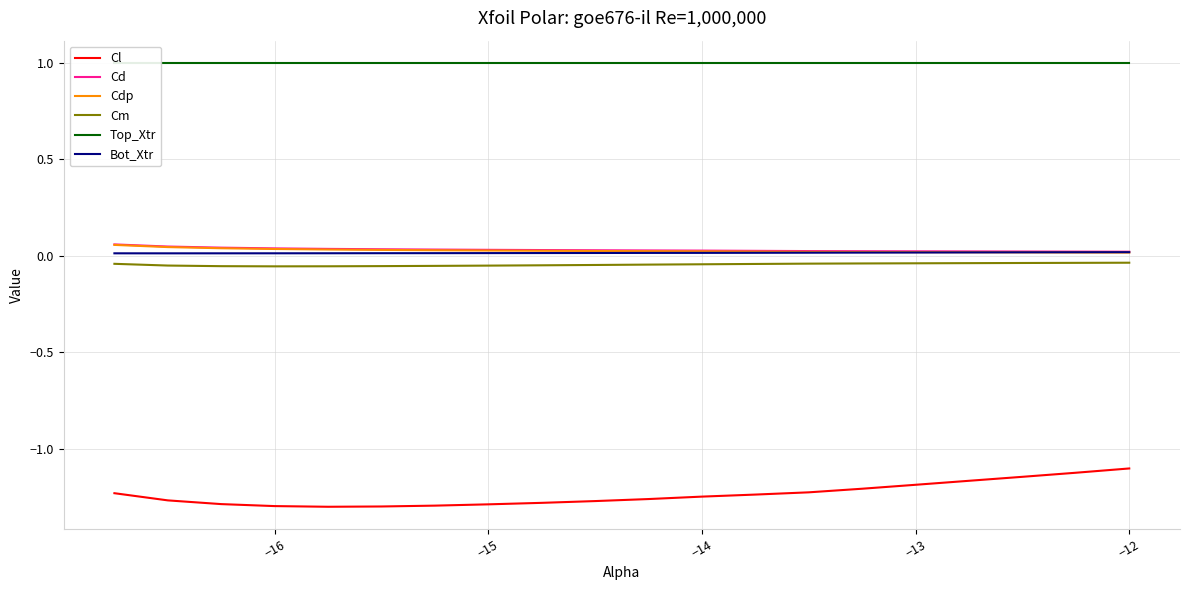

Reading right to left, extract all data points from this chart.

Cl: -1.1	-1.1	-1.1	-1.2	-1.2	-1.2	-1.2	-1.2	-1.2	-1.3	-1.3	-1.3	-1.3	-1.3	-1.3	-1.3	-1.3	-1.3	-1.3	-1.2
Cd: 0.0	0.0	0.0	0.0	0.0	0.0	0.0	0.0	0.0	0.0	0.0	0.0	0.0	0.0	0.0	0.0	0.0	0.0	0.0	0.1
Cdp: 0.0	0.0	0.0	0.0	0.0	0.0	0.0	0.0	0.0	0.0	0.0	0.0	0.0	0.0	0.0	0.0	0.0	0.0	0.0	0.1
Cm: -0.0	-0.0	-0.0	-0.0	-0.0	-0.0	-0.0	-0.0	-0.0	-0.0	-0.0	-0.0	-0.1	-0.1	-0.1	-0.1	-0.1	-0.1	-0.1	-0.0
Top_Xtr: 1.0	1.0	1.0	1.0	1.0	1.0	1.0	1.0	1.0	1.0	1.0	1.0	1.0	1.0	1.0	1.0	1.0	1.0	1.0	1.0
Bot_Xtr: 0.0	0.0	0.0	0.0	0.0	0.0	0.0	0.0	0.0	0.0	0.0	0.0	0.0	0.0	0.0	0.0	0.0	0.0	0.0	0.0